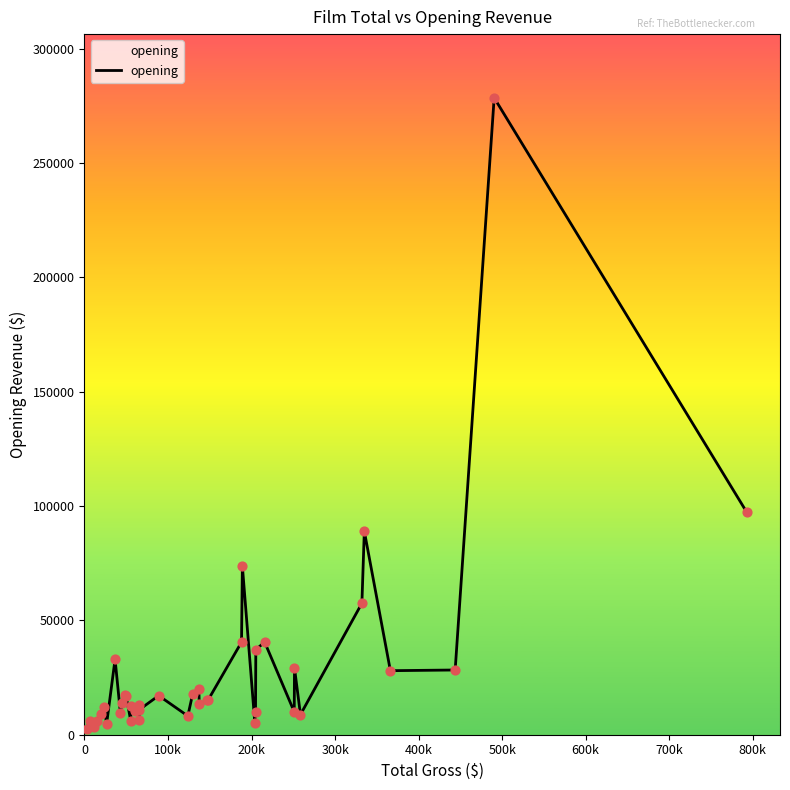

What is the difference between the maximum and minimum values?

276000